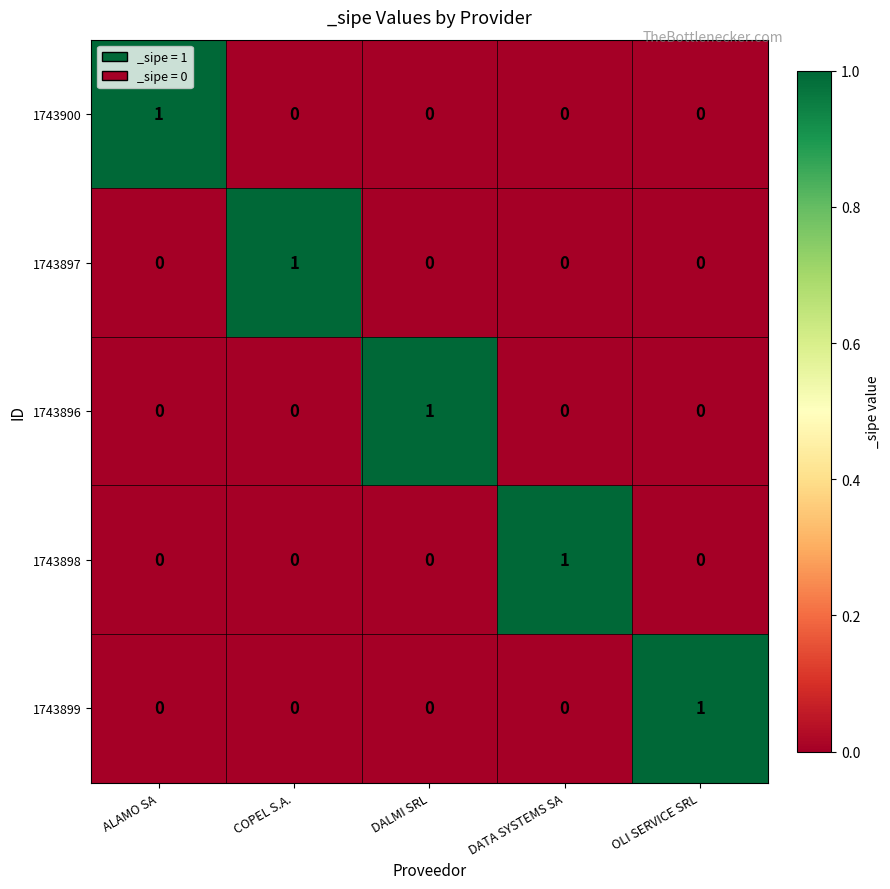

At how many categories does at least one series exceed 0?

5